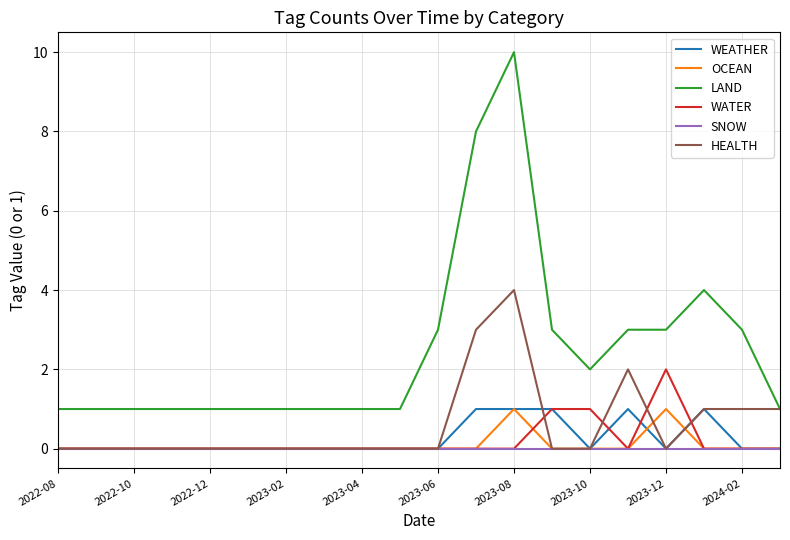

Which series has the largest total across all categories?

LAND